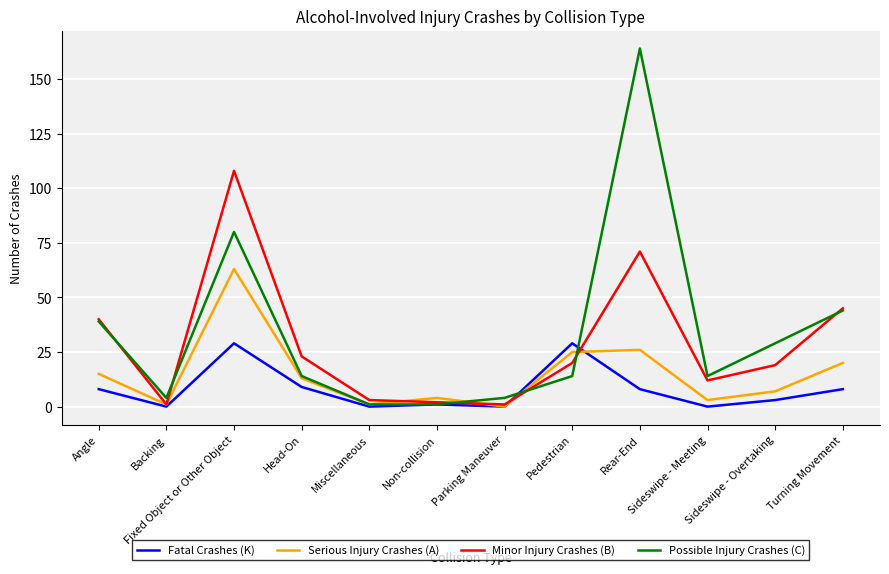

Which series ends up on top after the final intersection of Minor Injury Crashes (B) and Serious Injury Crashes (A)?

Minor Injury Crashes (B)